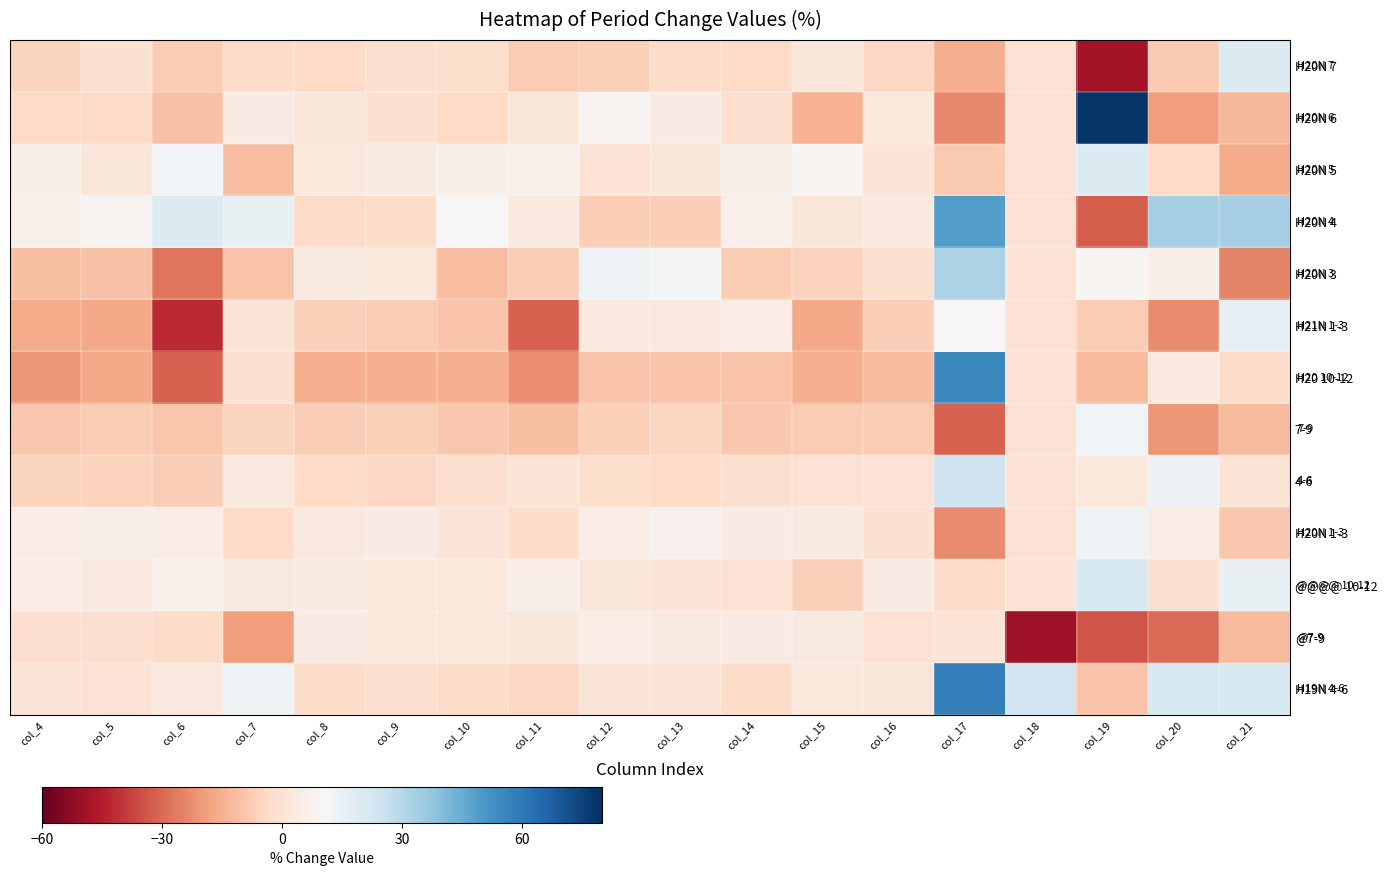

What is the total value across all series at col_19?

11.5